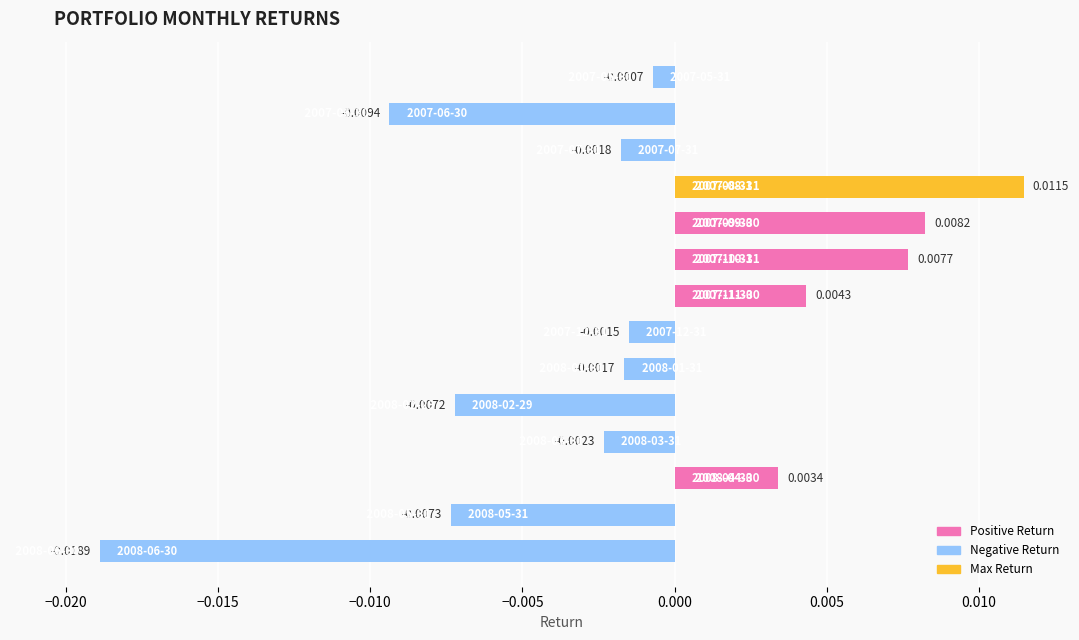

How many values exceed 0?

5